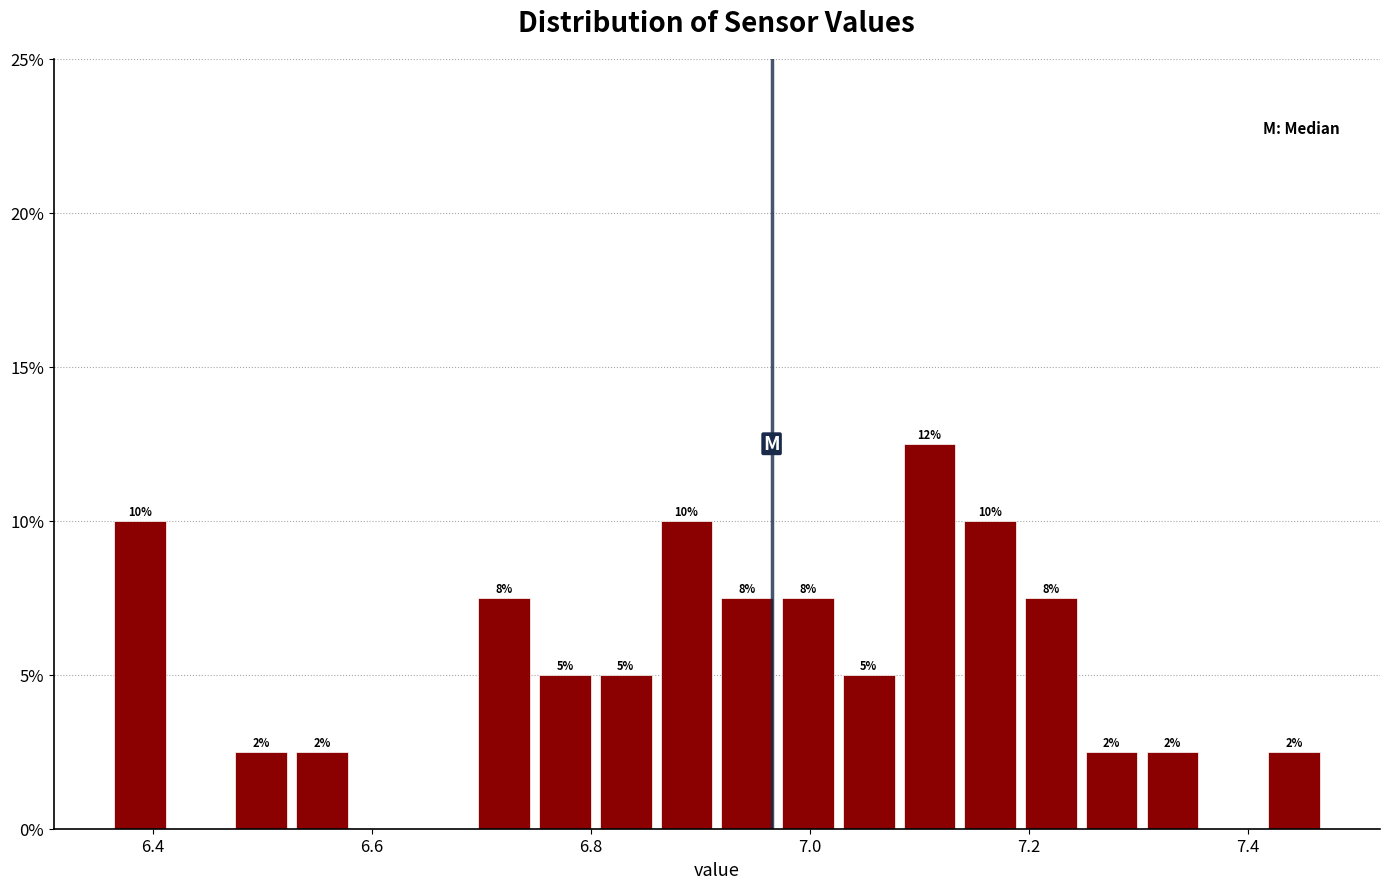

Read against the x-axis, roughly where is the centre of the tallest bar?

7.10